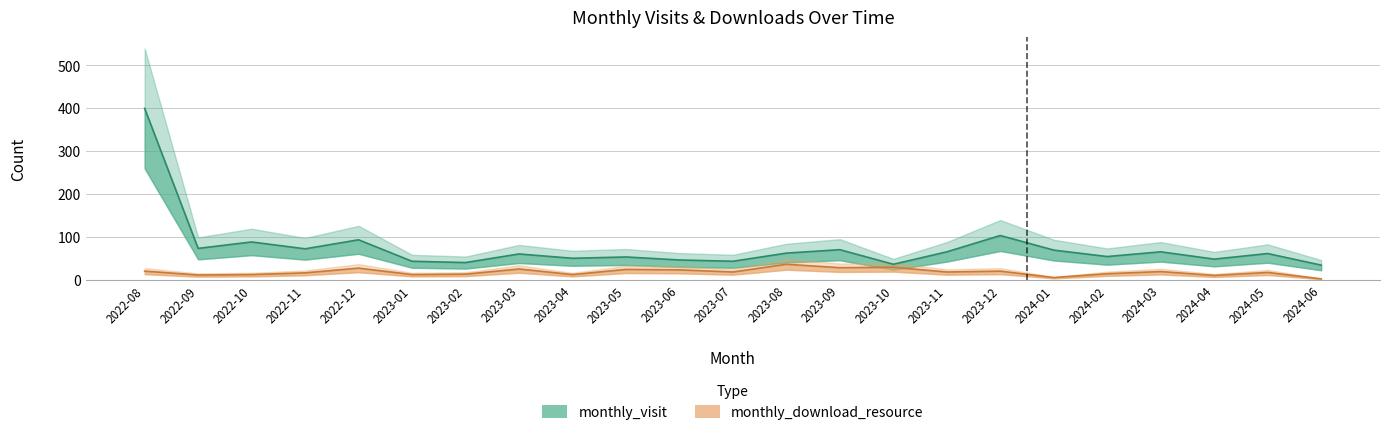

What position from the left is 2022-10?

3